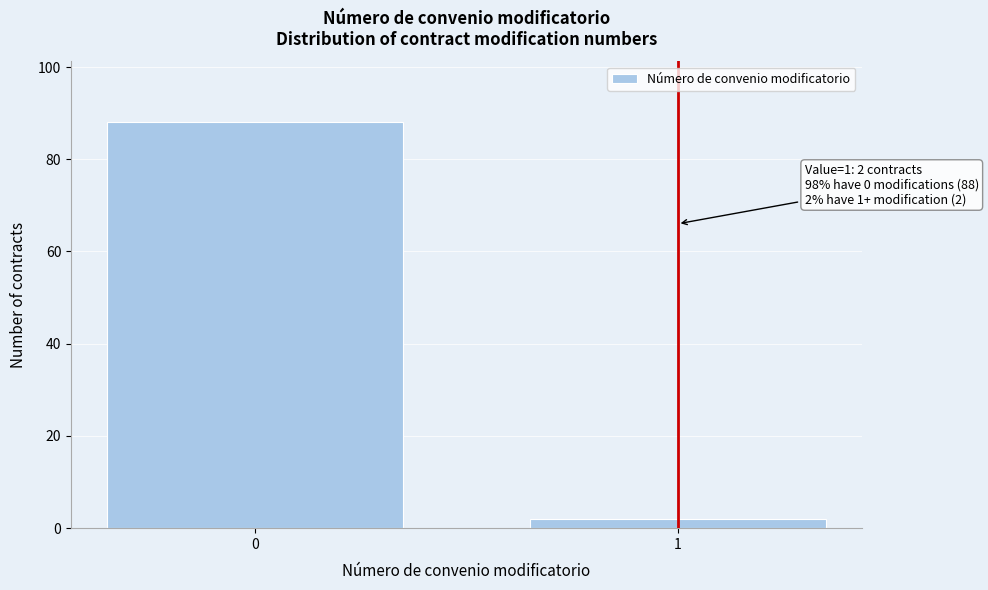

Reading left to right, transcribe all the data shown in this chart.

0=88	1=2